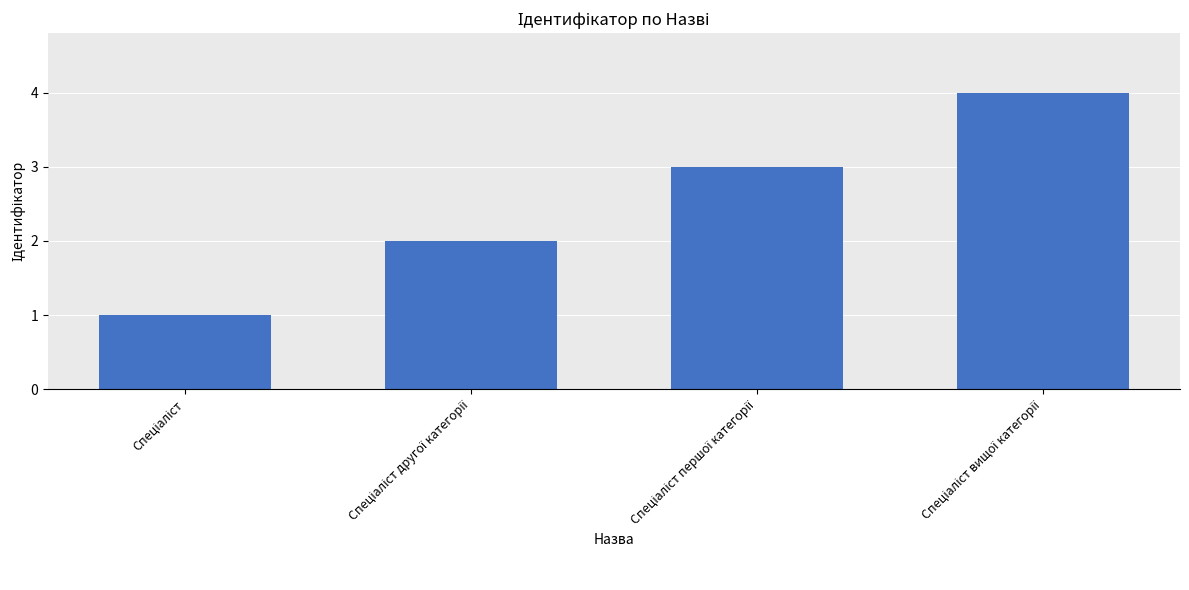

What is the difference between the maximum and minimum values?

3